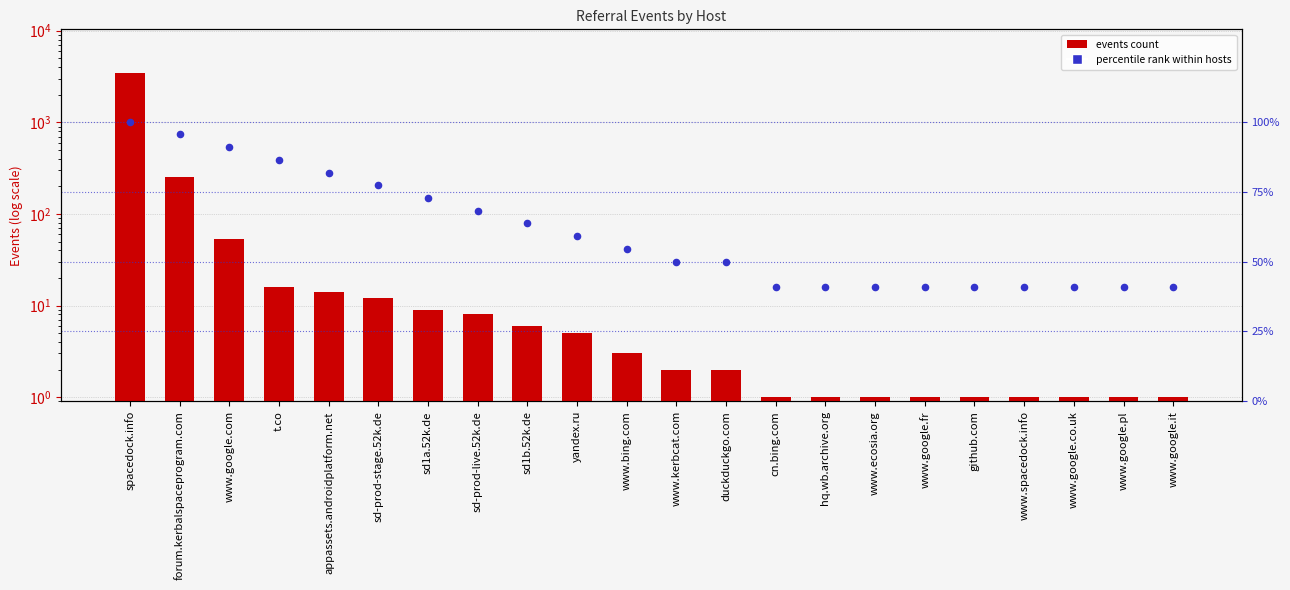

Which series has the widest spread of Y values?

events count